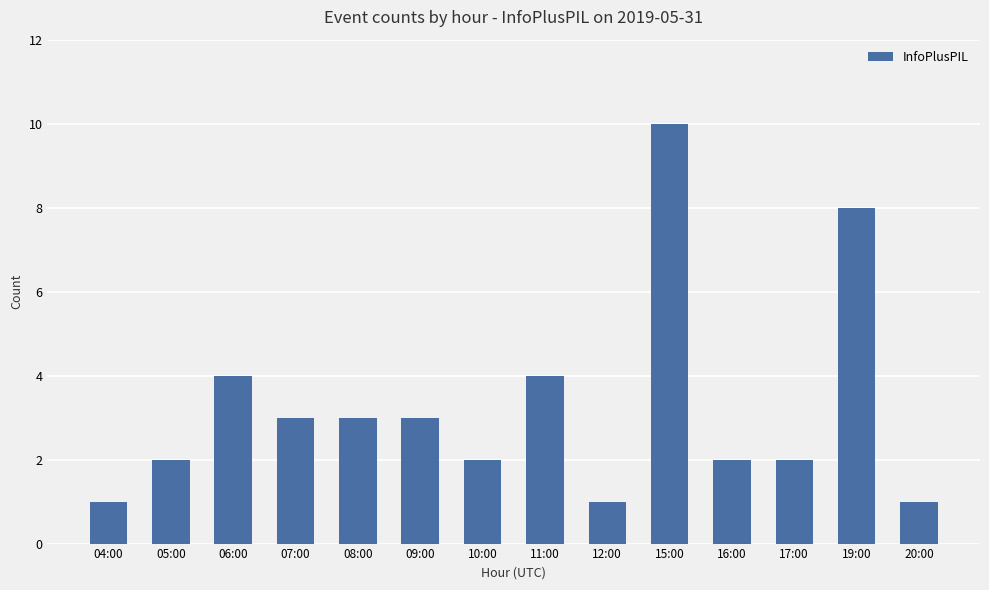

How many values are between 2 and 4?

9